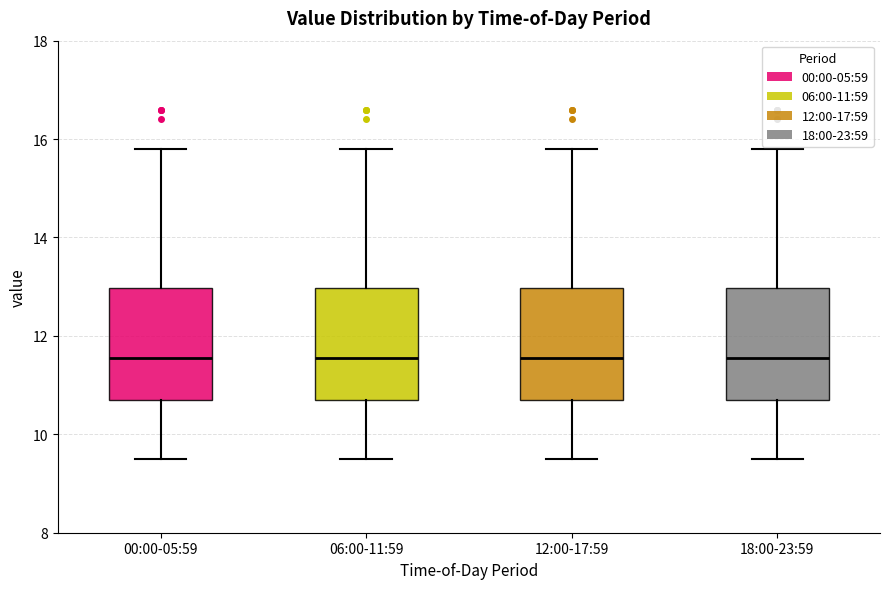

Reading left to right, read every box against the y-axis: the position of its median line, the range the box covers, and the ends of its whiskers. The values are not printed on the chart, so give them approximately, as read against the axis.

00:00-05:59: median 11.6, box 10.8 to 13.0, whiskers 9.6 to 15.8
06:00-11:59: median 11.6, box 10.8 to 13.0, whiskers 9.6 to 15.8
12:00-17:59: median 11.6, box 10.8 to 13.0, whiskers 9.6 to 15.8
18:00-23:59: median 11.6, box 10.8 to 13.0, whiskers 9.6 to 15.8